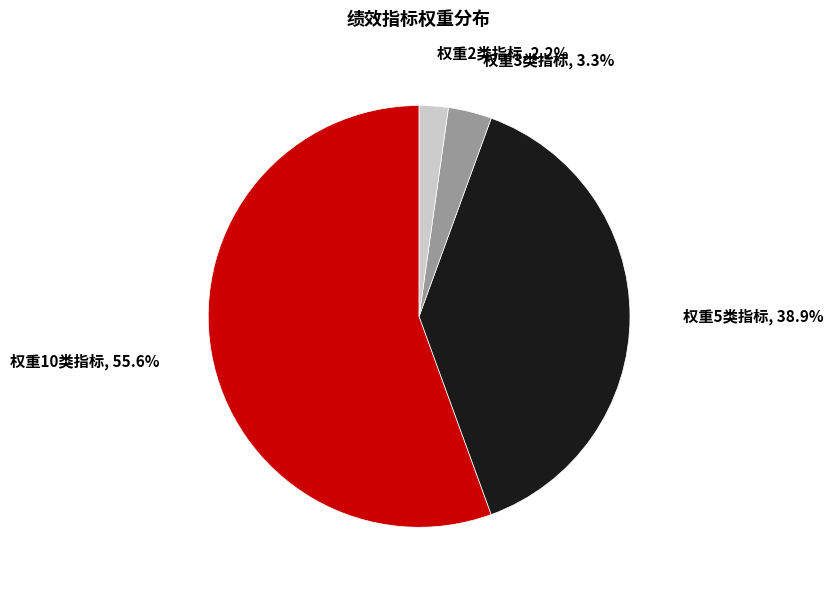

Count the number of slices in the pie.

4